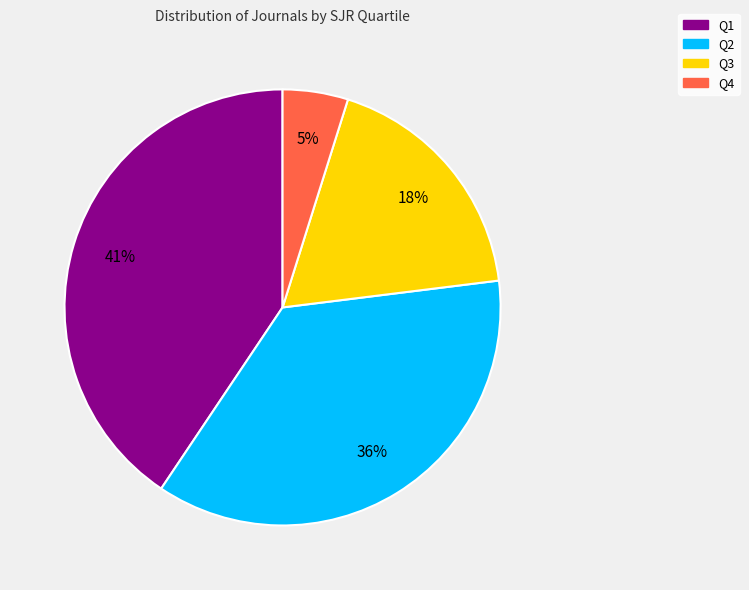

To the nearest percent, what portion does Q4 represent?

5%